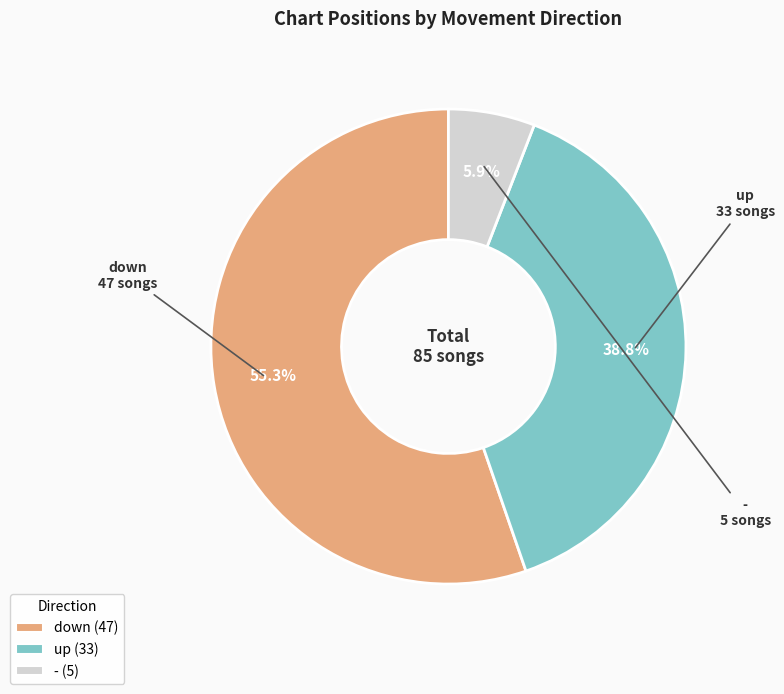

Is there a majority slice in this chart?

Yes